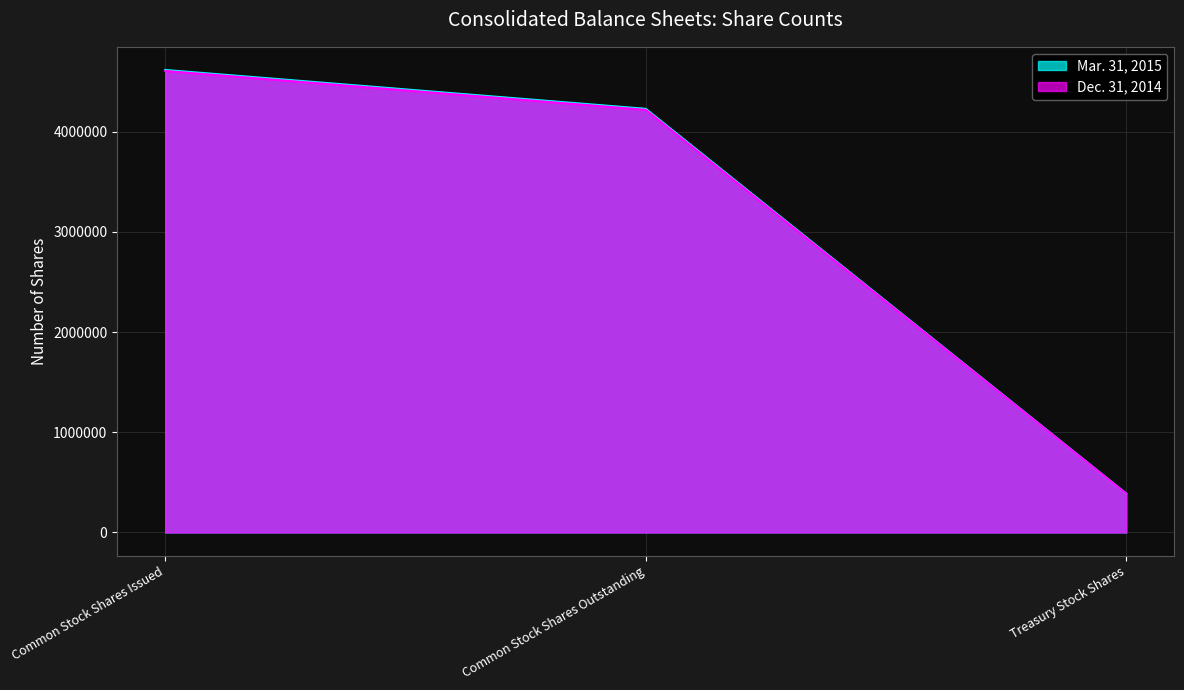

What are all the series names shown in the legend?

Mar. 31, 2015, Dec. 31, 2014